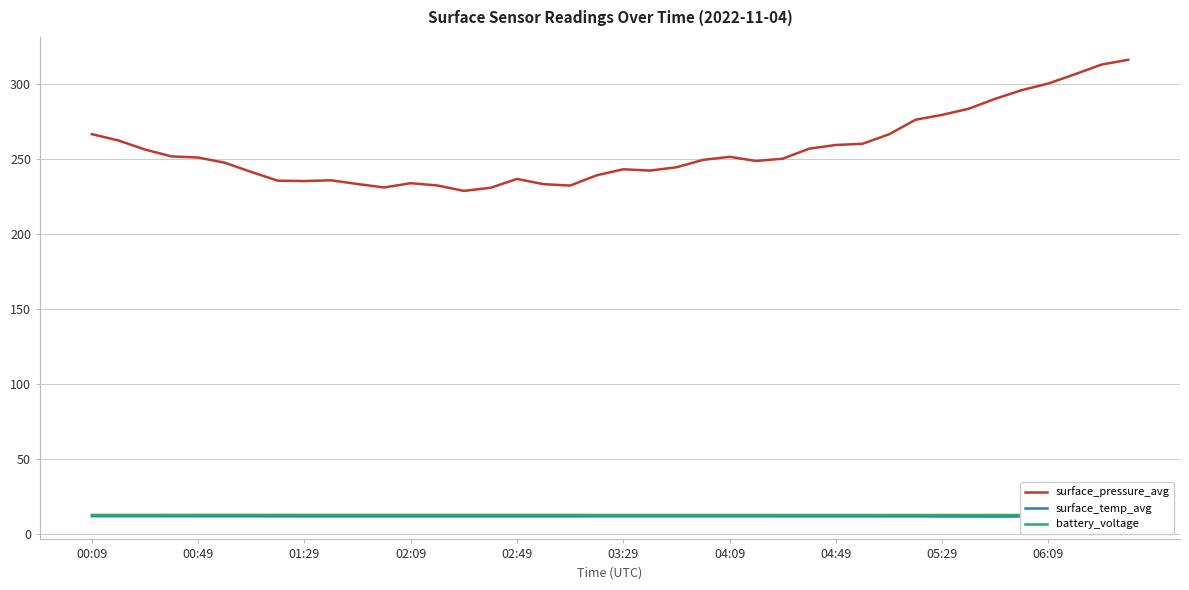

At how many categories does at least one series exceed 69?

40